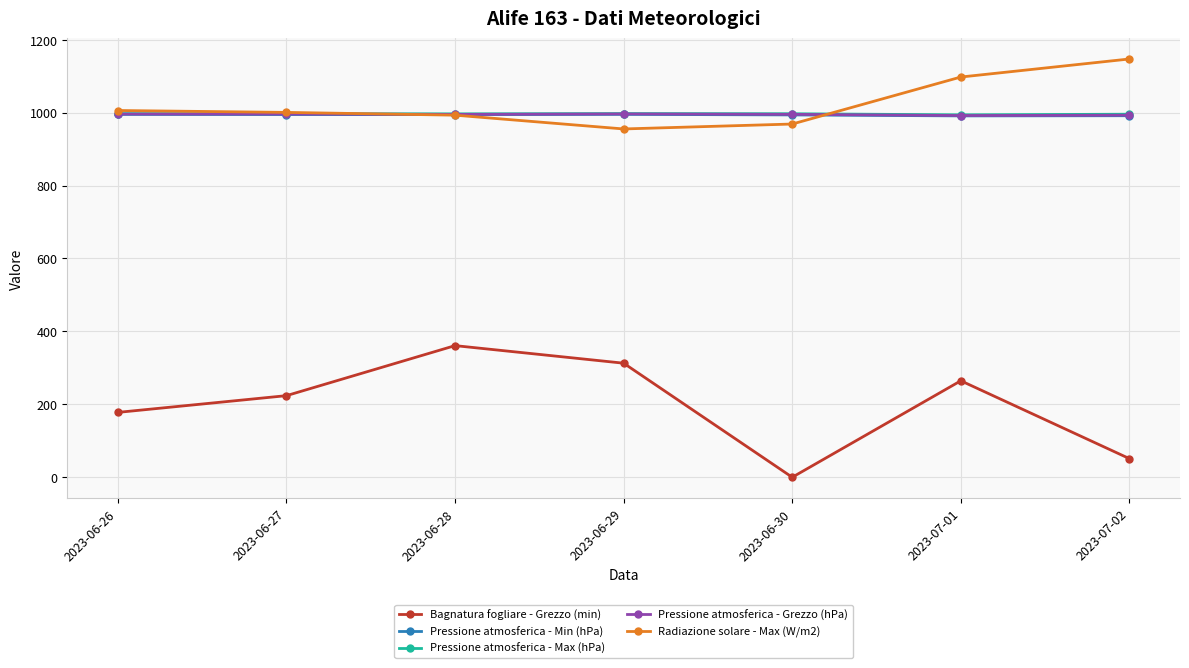

The Radiazione solare - Max (W/m2) series shows 968.7 at 2023-06-30. True or false?

True